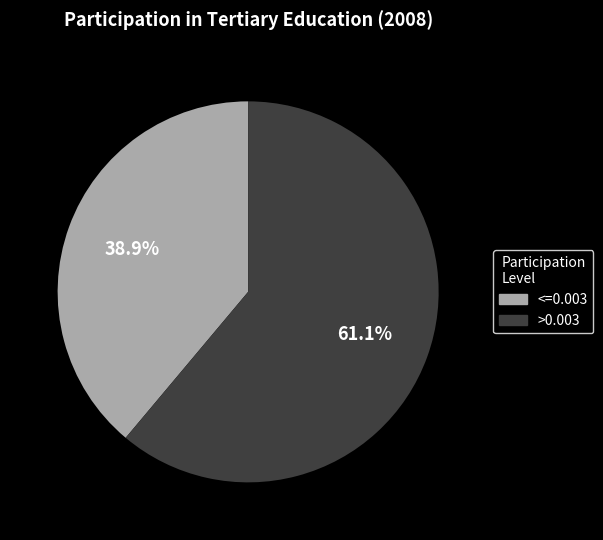

To the nearest percent, what is the difference between the largest and smallest slice percentages?

22%